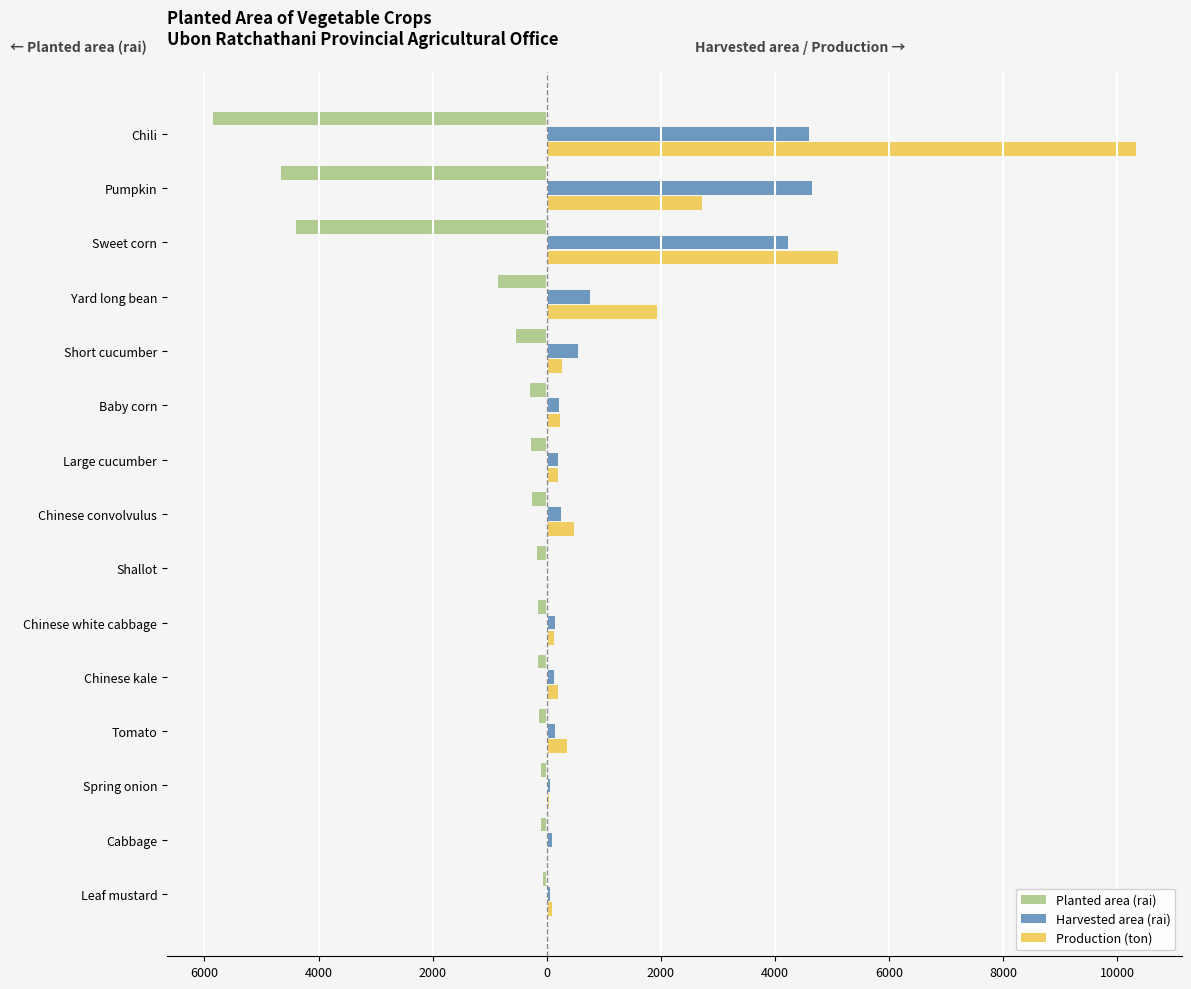

What are all the series names shown in the legend?

Planted area (rai), Harvested area (rai), Production (ton)